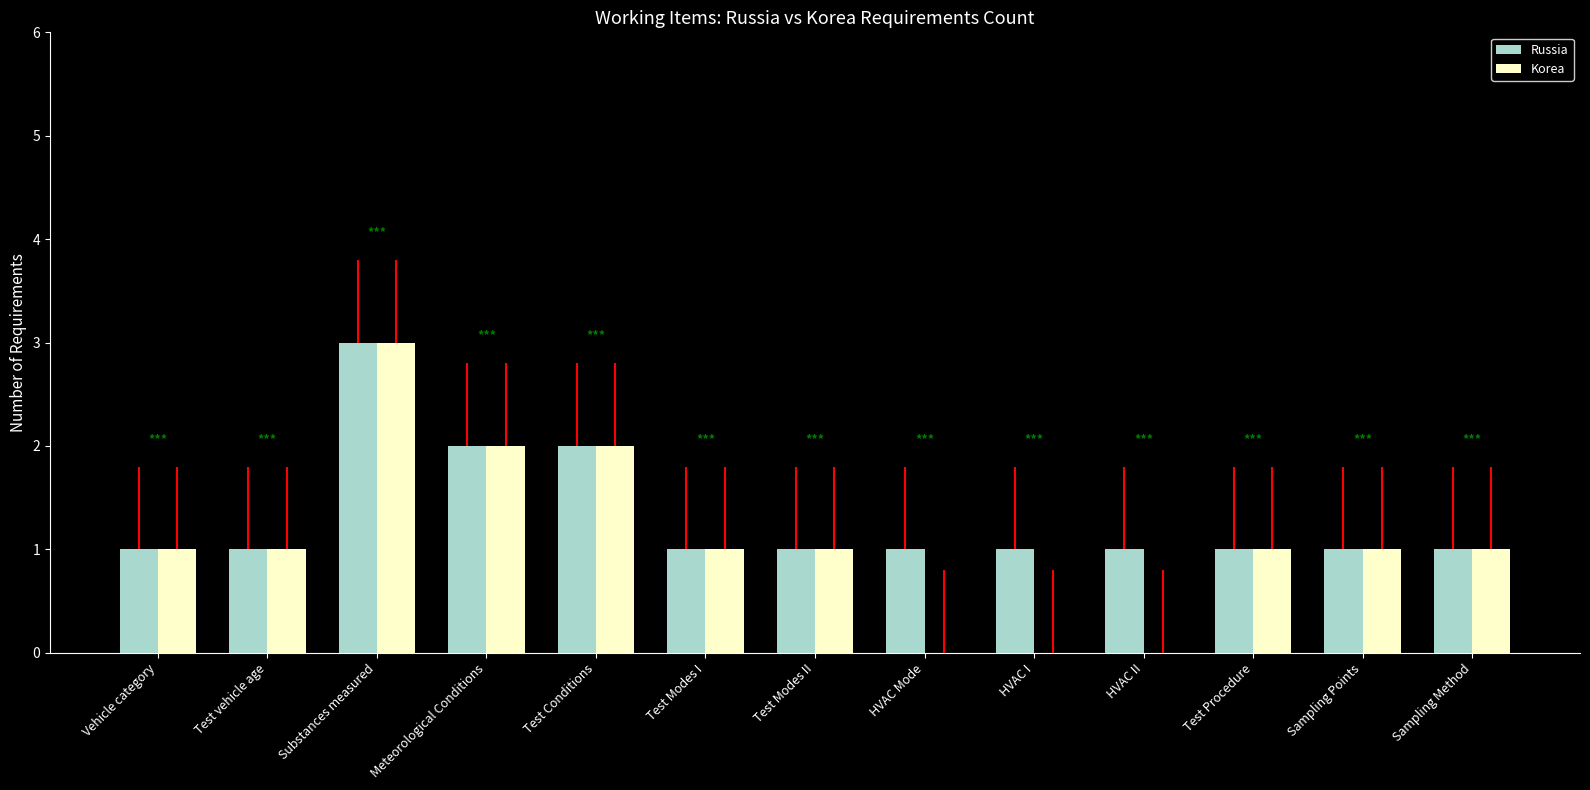

Does the chart contain any negative values?

No